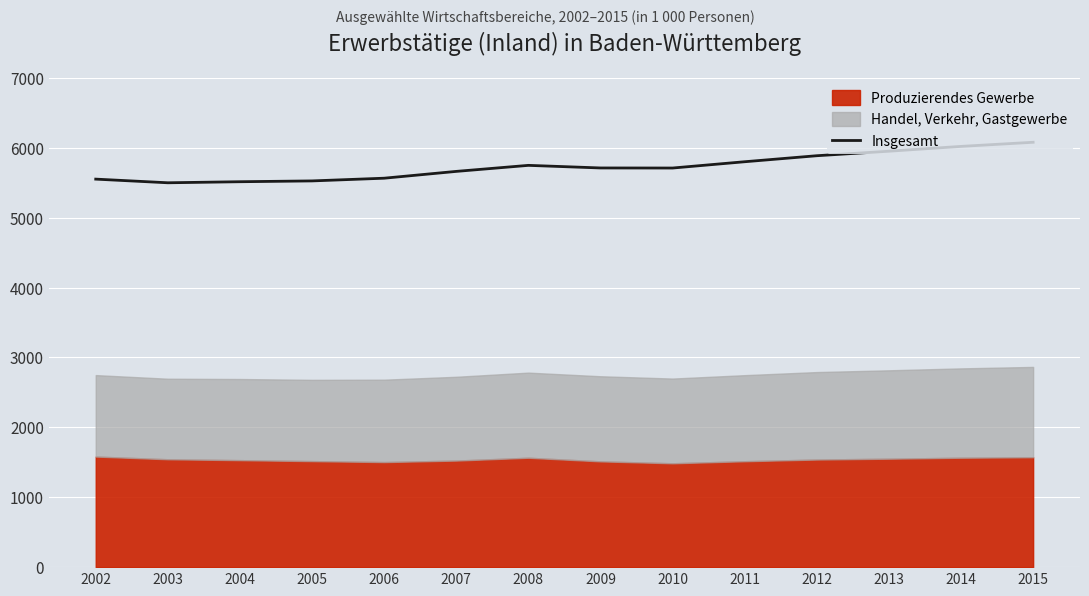

Rank the categories by value from highest to lowest.

2015, 2014, 2013, 2012, 2011, 2008, 2009, 2010, 2007, 2006, 2002, 2005, 2004, 2003